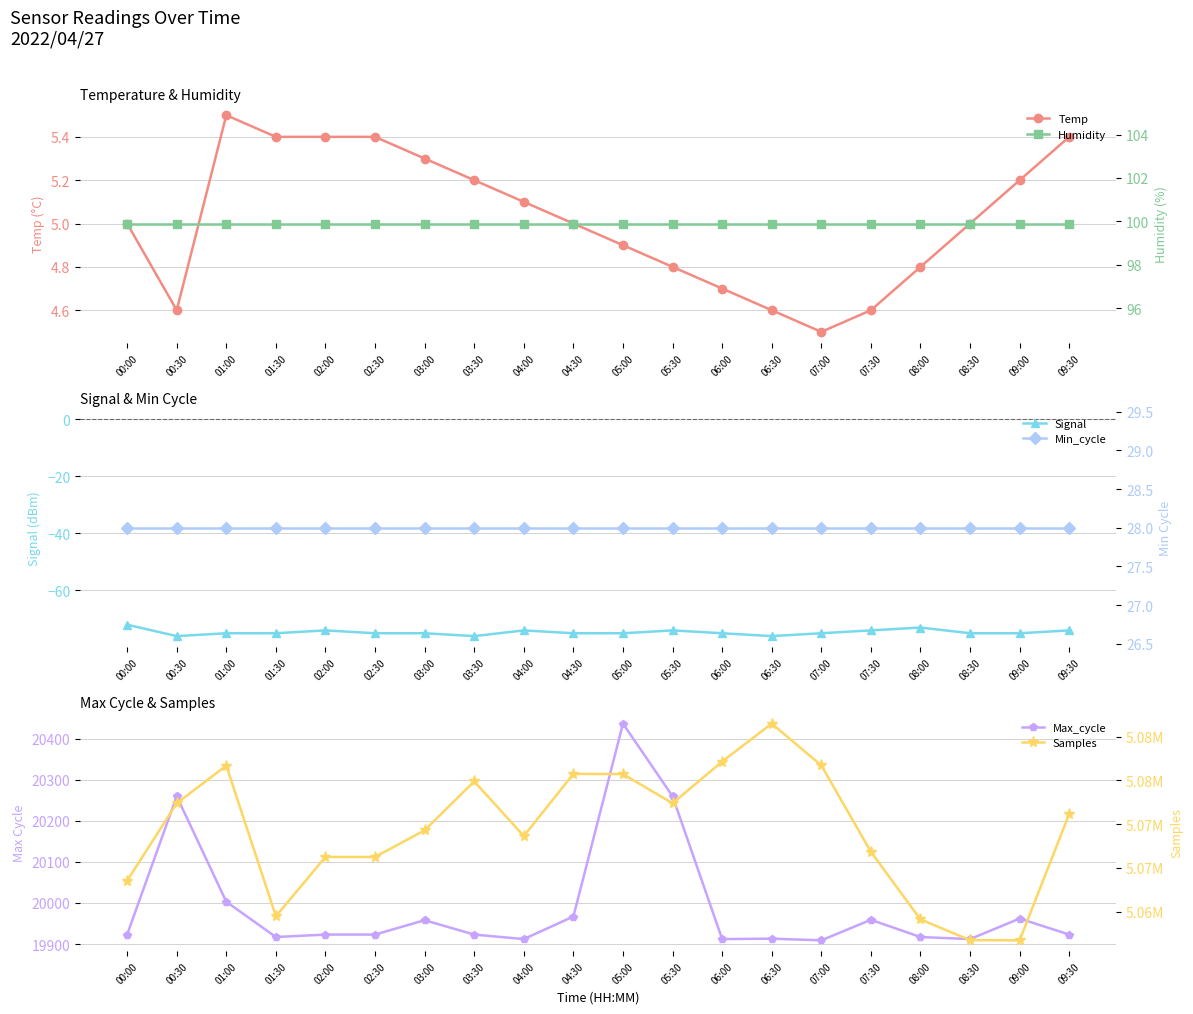

What position from the left is 07:00?

15